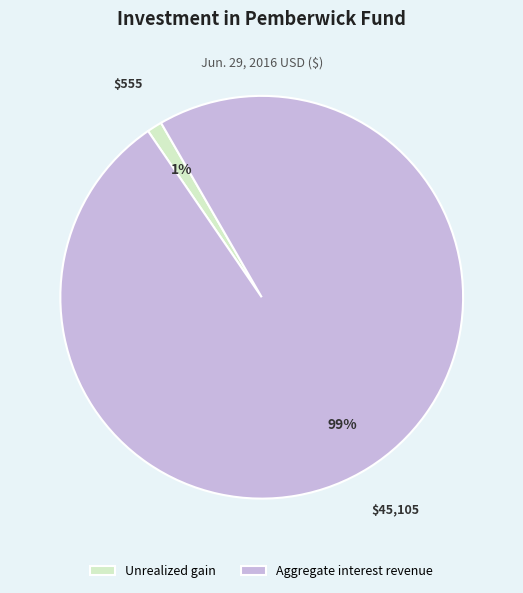

To the nearest percent, what is the difference between the Aggregate interest revenue and Unrealized gain slice percentages?

98%